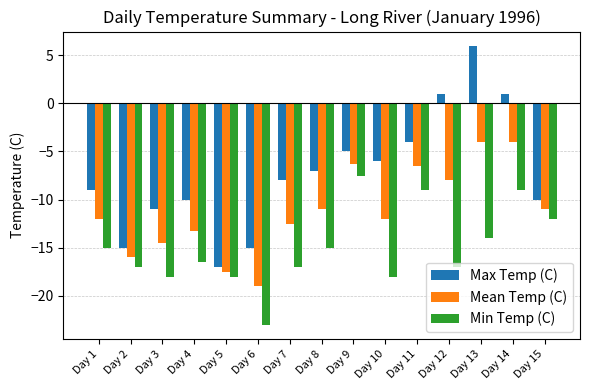

What is the smallest value displayed?

-23.0